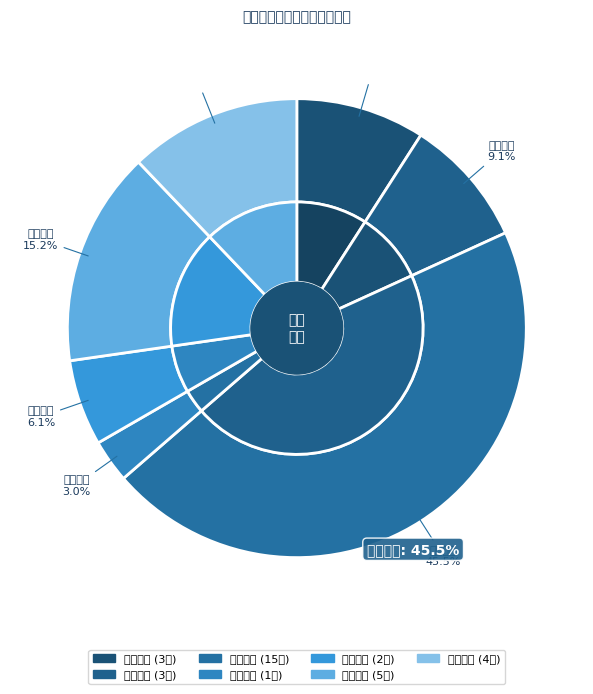

Rank the categories by value from lowest to highest.

行政强制, 其他权利, 行政许可, 行政检查, 行政给付, 行政确认, 行政处罚